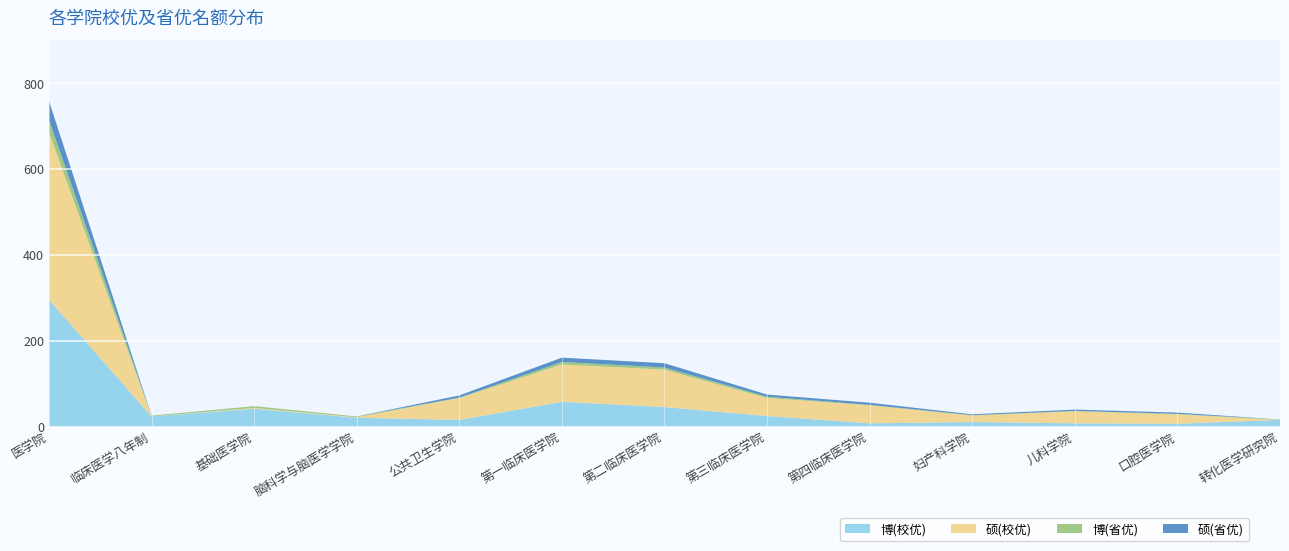

Reading left to right, list all the values displayed in this chart.

博(校优): 296	24	42	21	16	58	46	25	8	11	8	7	16
硕(校优): 390	0	2	1	51	87	87	42	42	15	28	22	0
博(省优): 29	2	4	2	1	6	5	3	1	1	1	1	1
硕(省优): 44	0	0	0	5	10	10	5	5	2	3	3	0